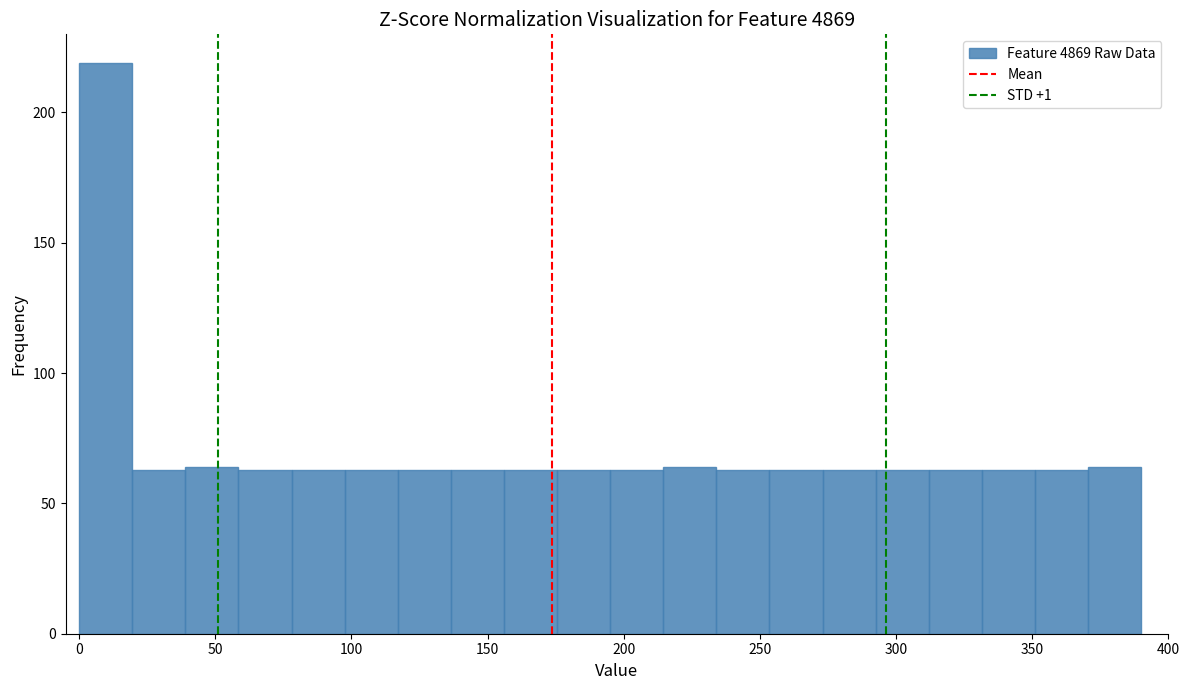

Read against the x-axis, roughly where is the centre of the tallest bar?

10